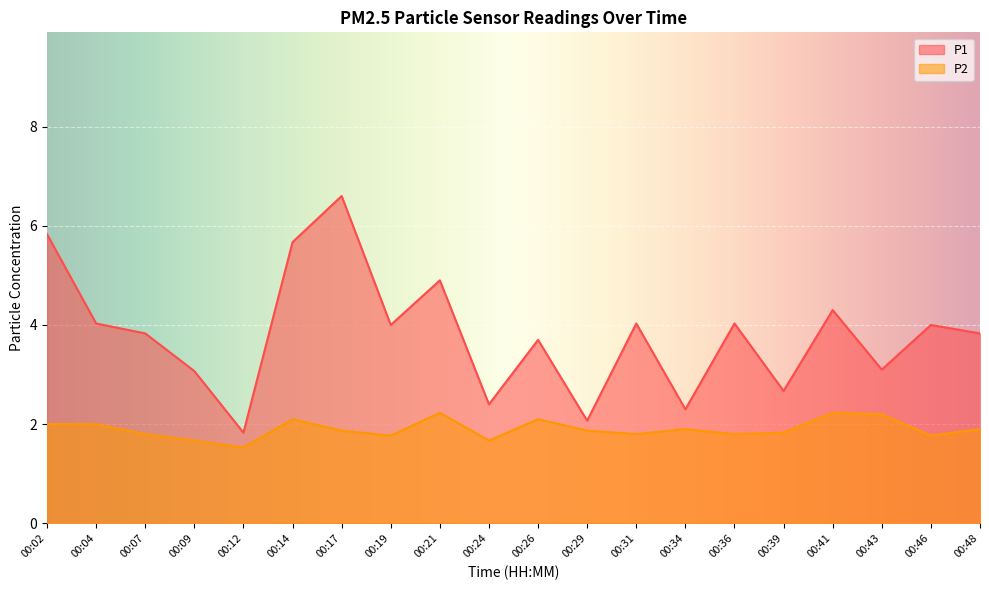

At 00:02, list the series in order from smallest to largest.

P2, P1